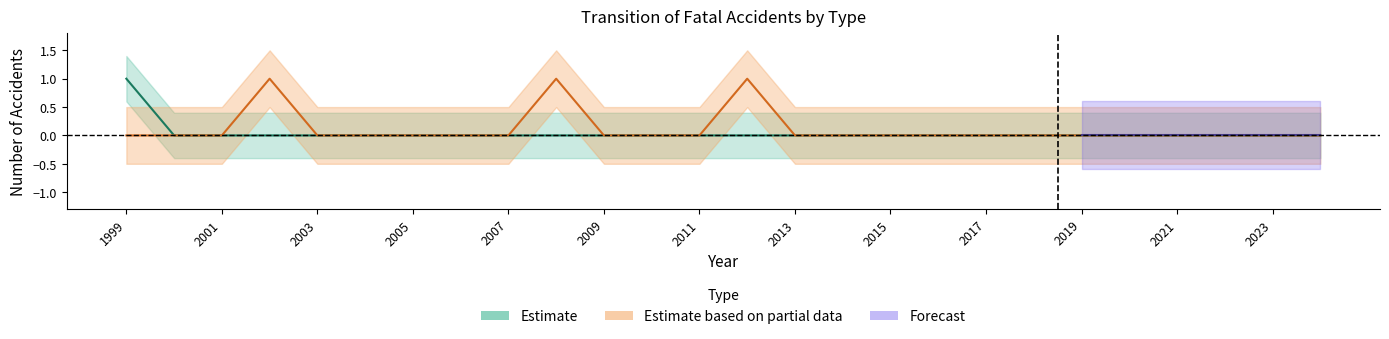

What is the difference between the highest and lowest values at 1999?

1